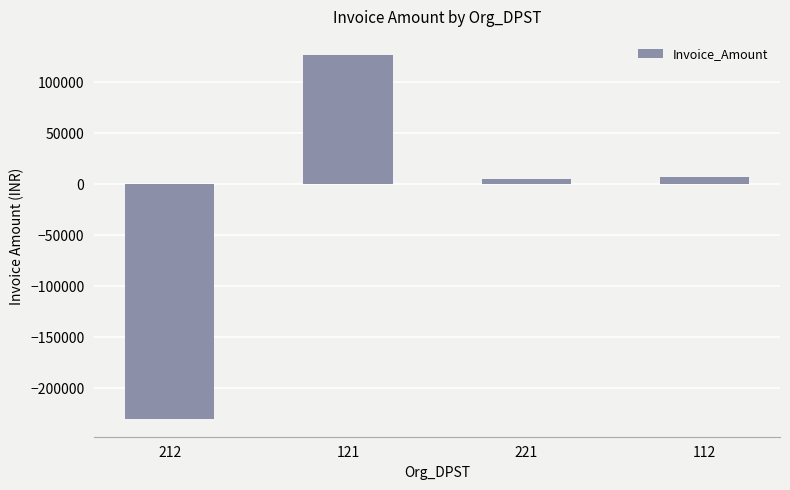

The chart shows a value of -322995.7 at 212. True or false?

False